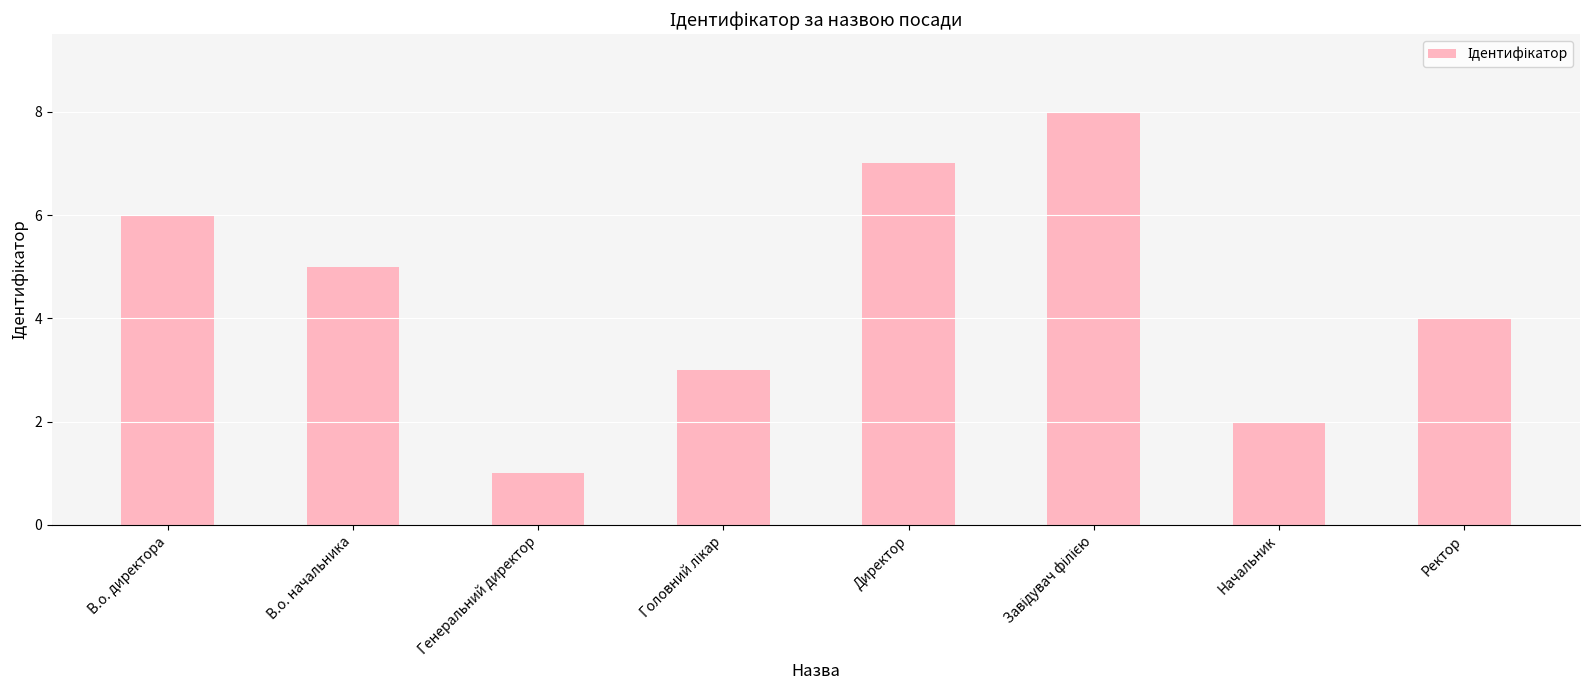

What is the approximate value at В.о. директора?

6